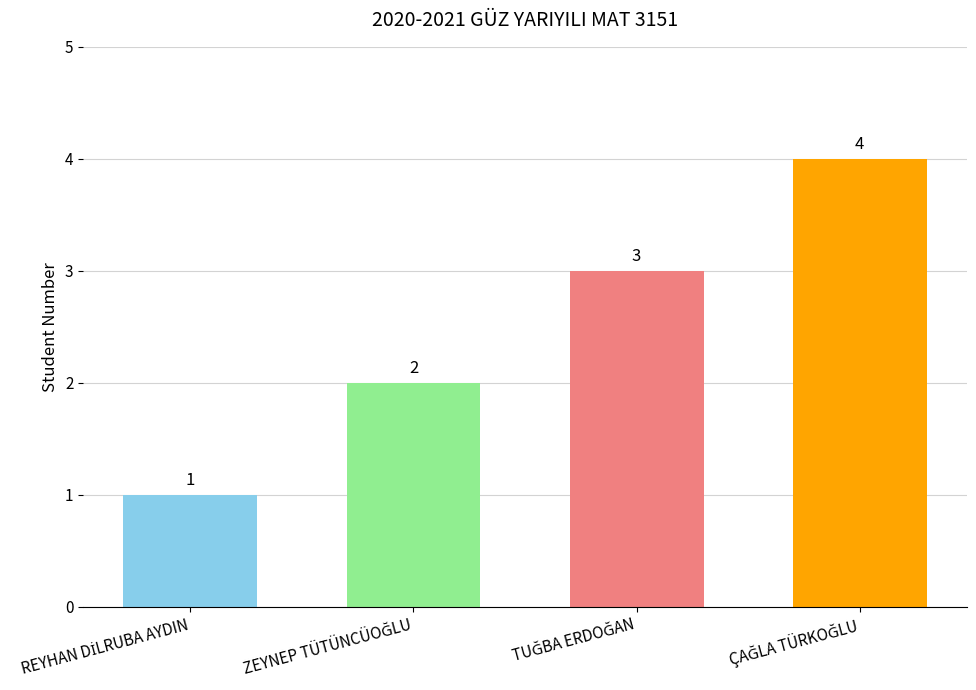

What is the value of the 2nd bar from the left?

2